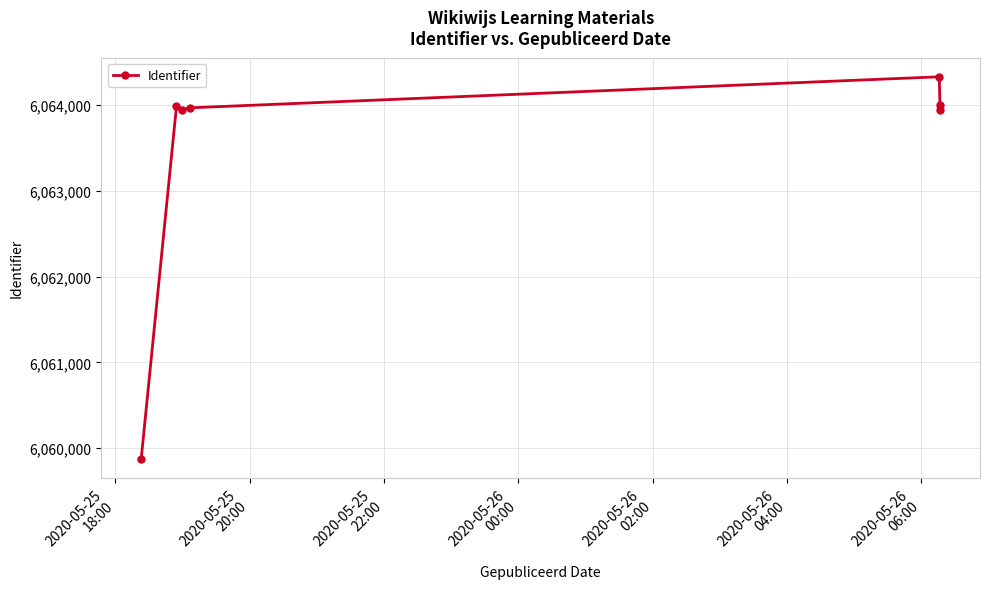

How many distinct data groups are displayed?

1